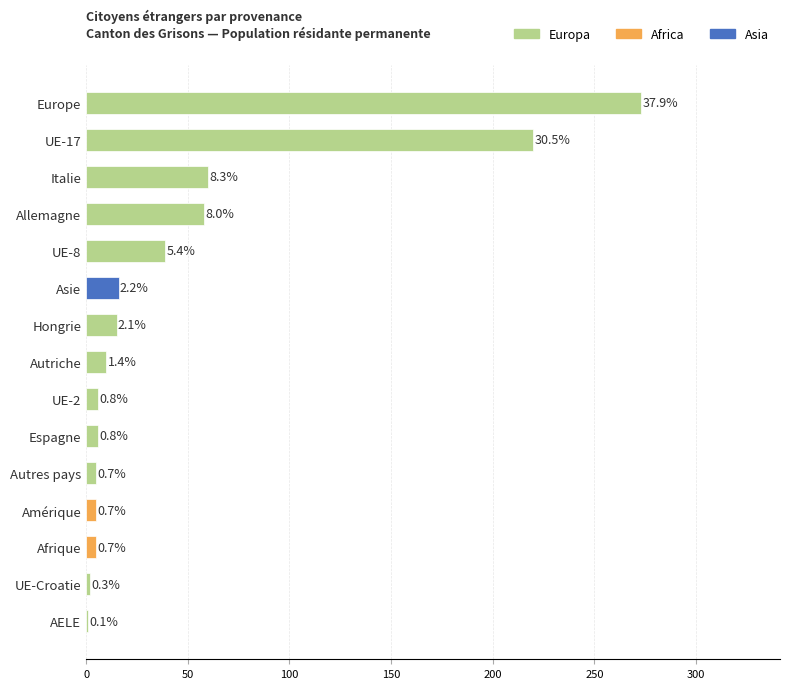

Count the number of categories in the chart.

15